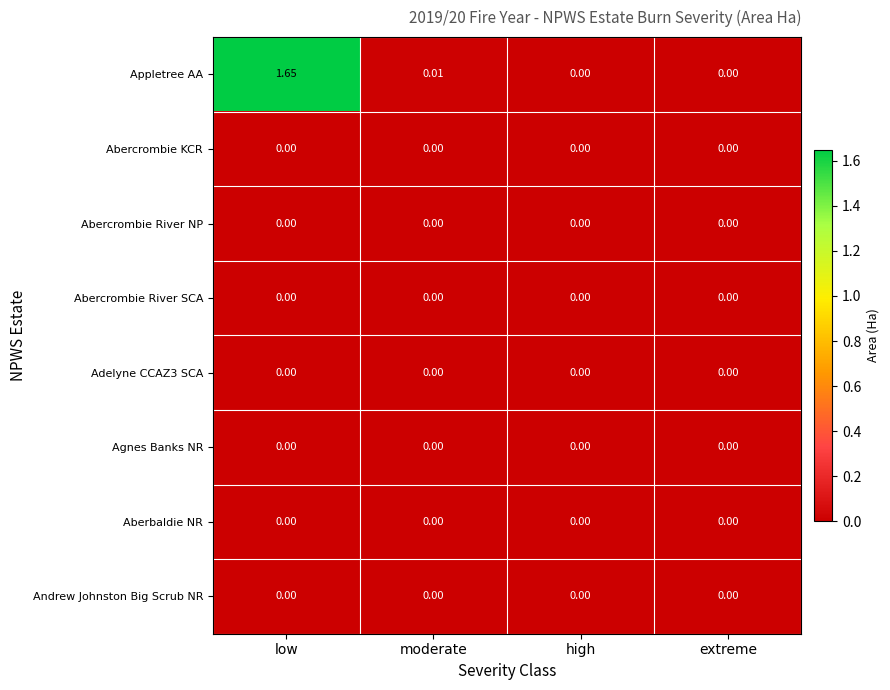

Which category has the highest value in the Appletree AA series?

low